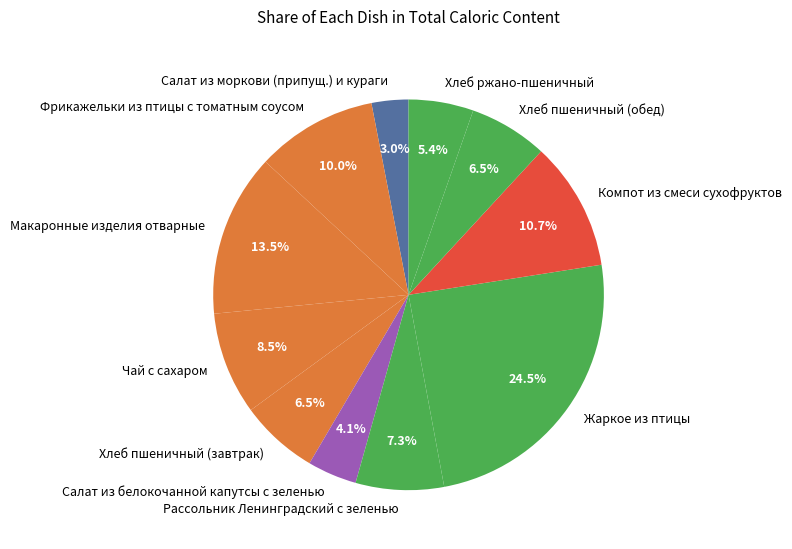

Is it true that Макаронные изделия отварные is 19% of the pie?

False